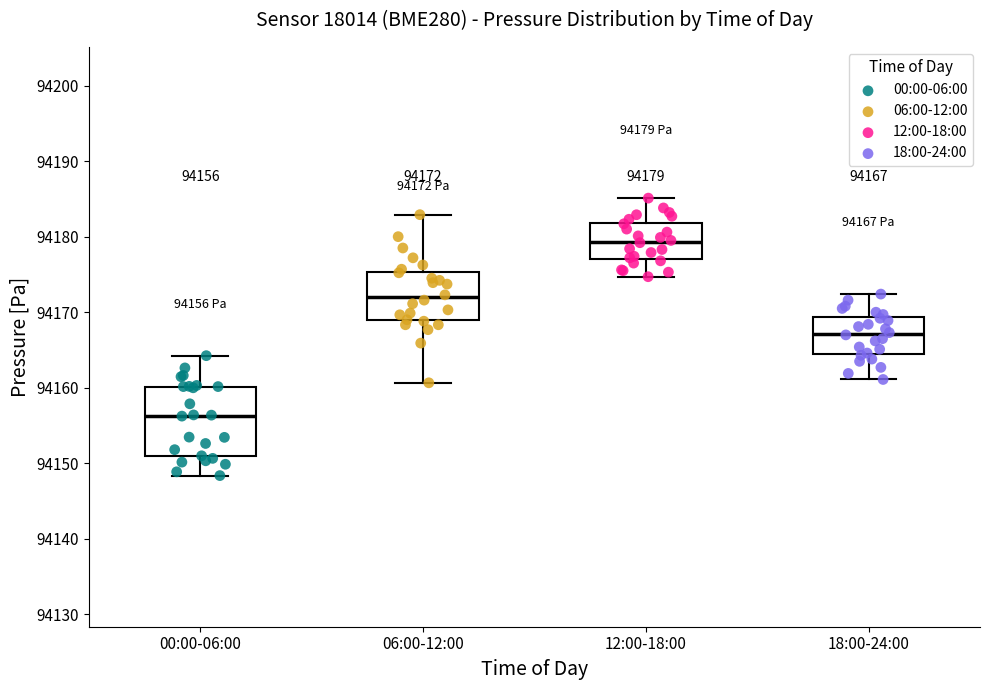

Which box's median line is the lowest?

00:00-06:00